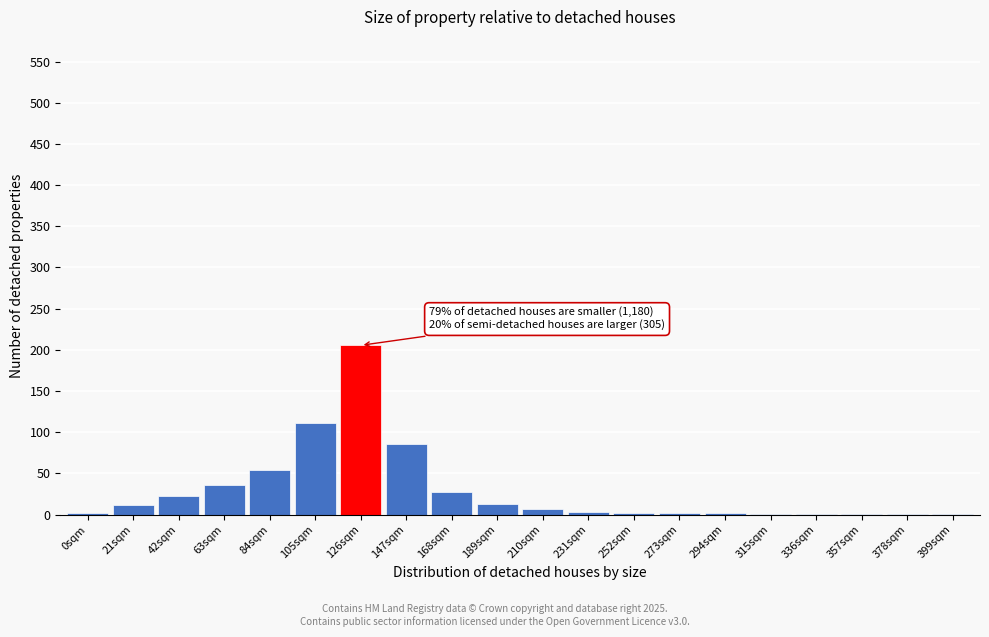

Which category has the highest value across all series?

126sqm